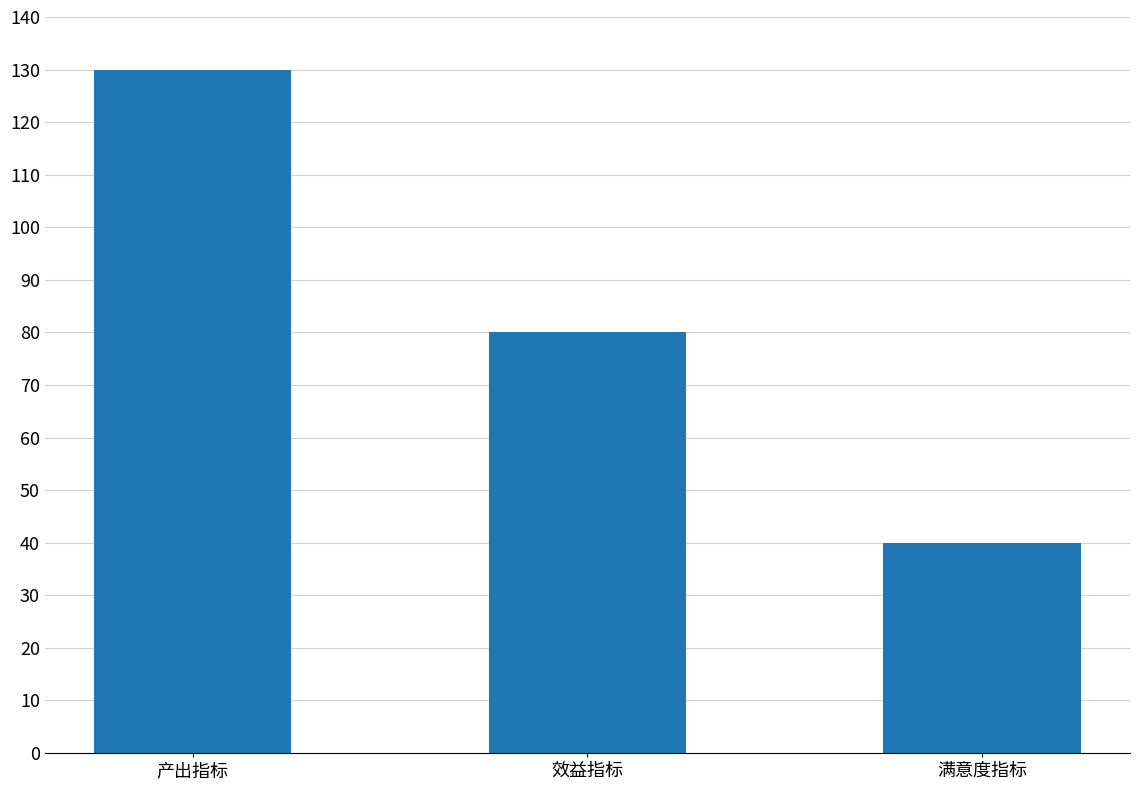

What is the label of the 3rd bar from the left?

满意度指标